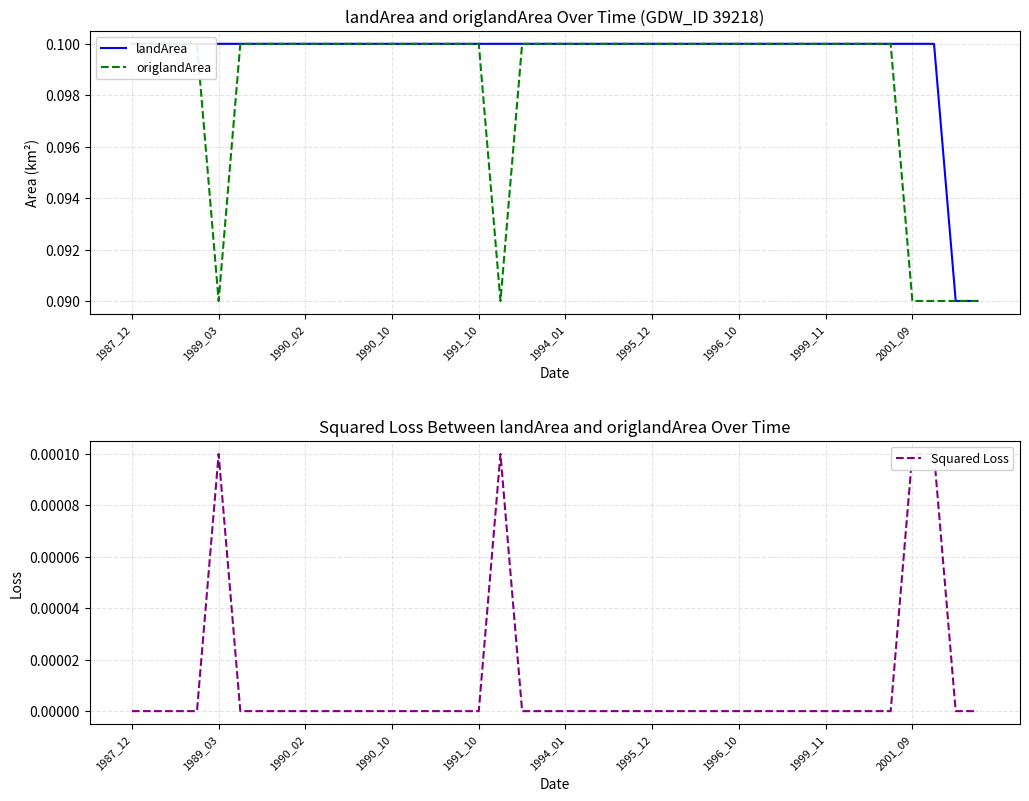

True or false: landArea and Squared Loss cross at least once.

False